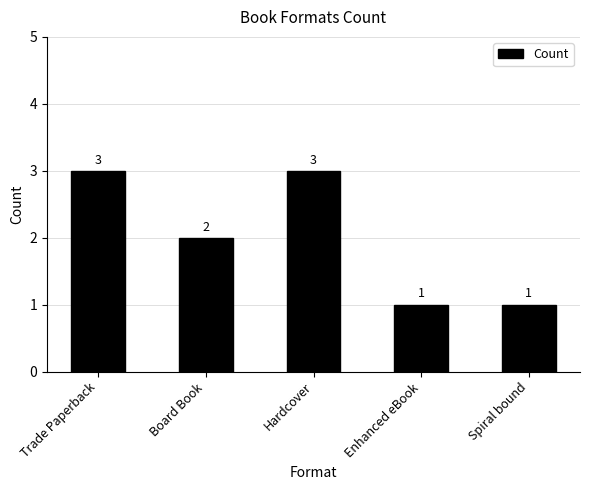

What is the greatest value displayed?

3